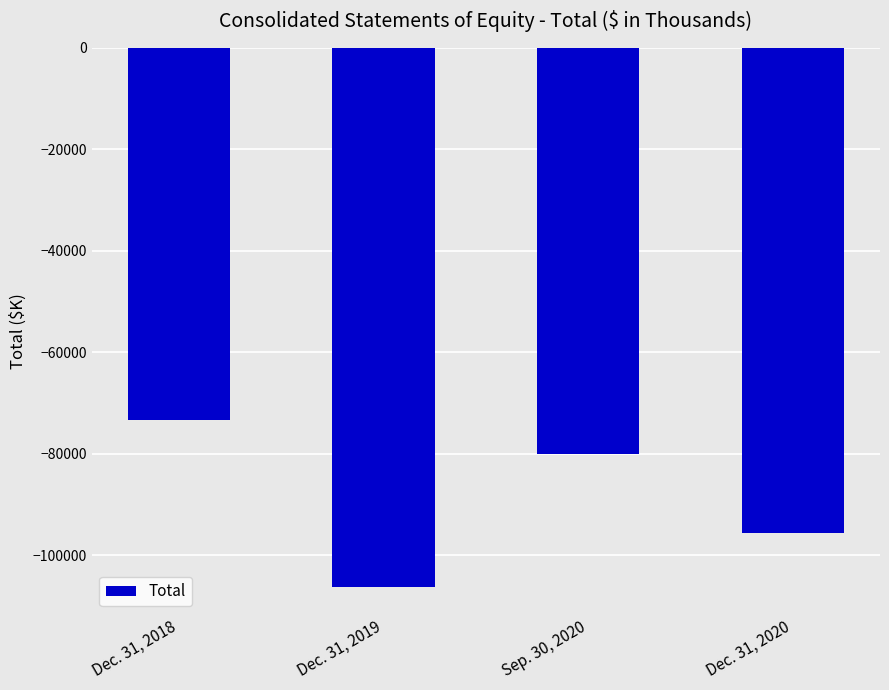

What position from the right is Dec. 31, 2019?

3